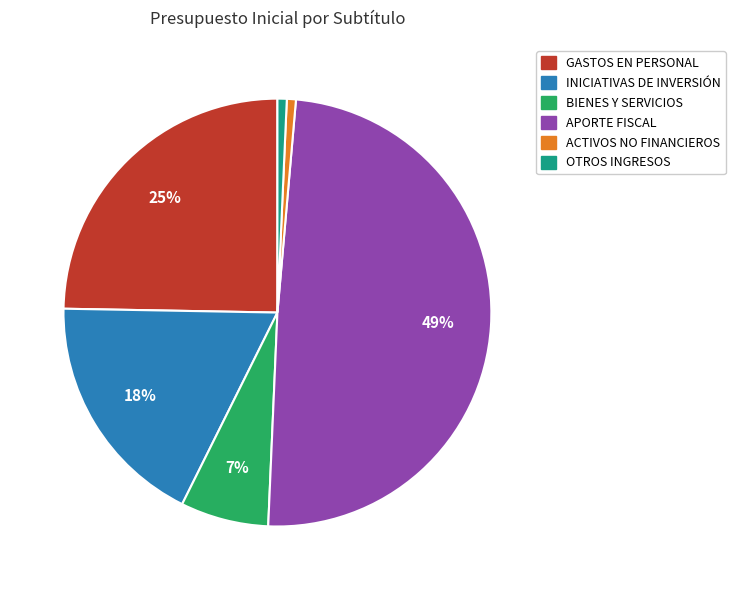

Does any single category account for the majority?

No